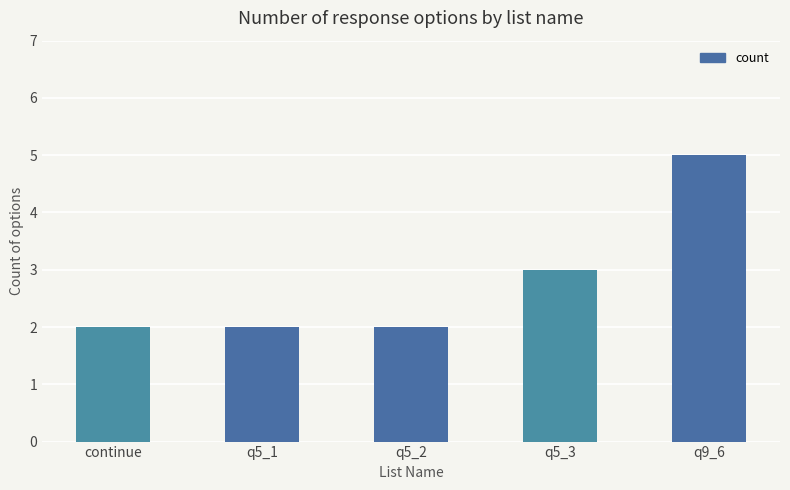

Does the chart contain any negative values?

No